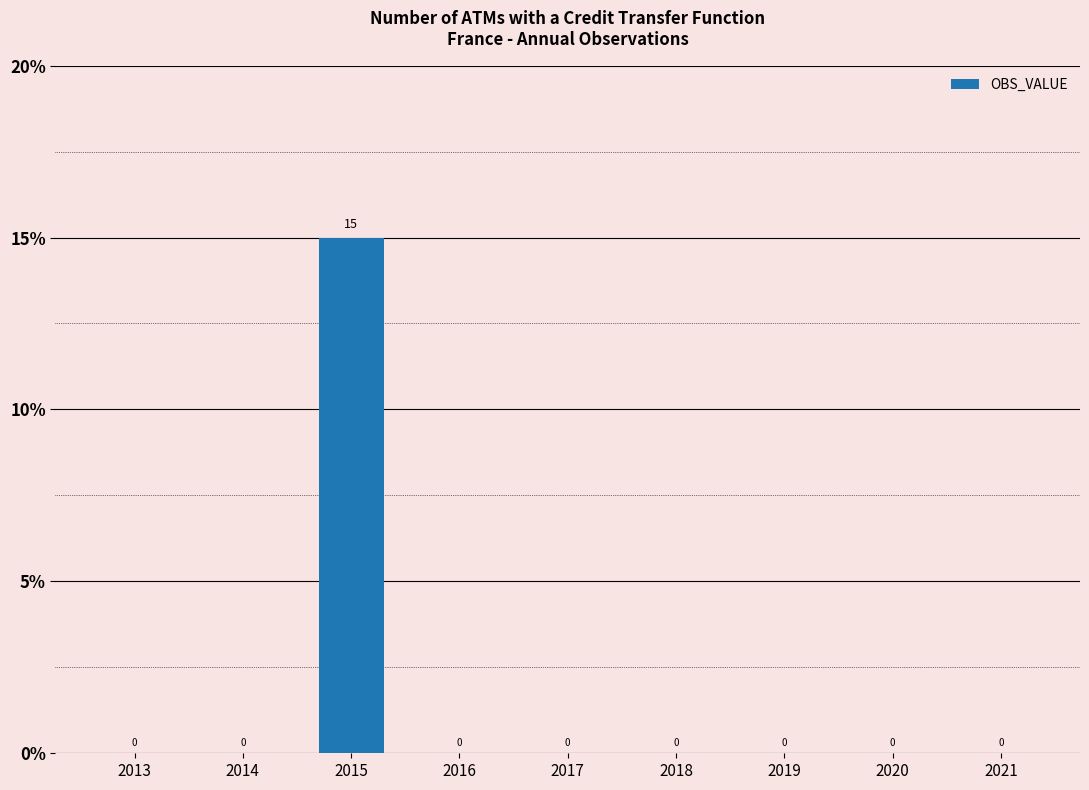

The chart shows a value of -10 at 2021. True or false?

False